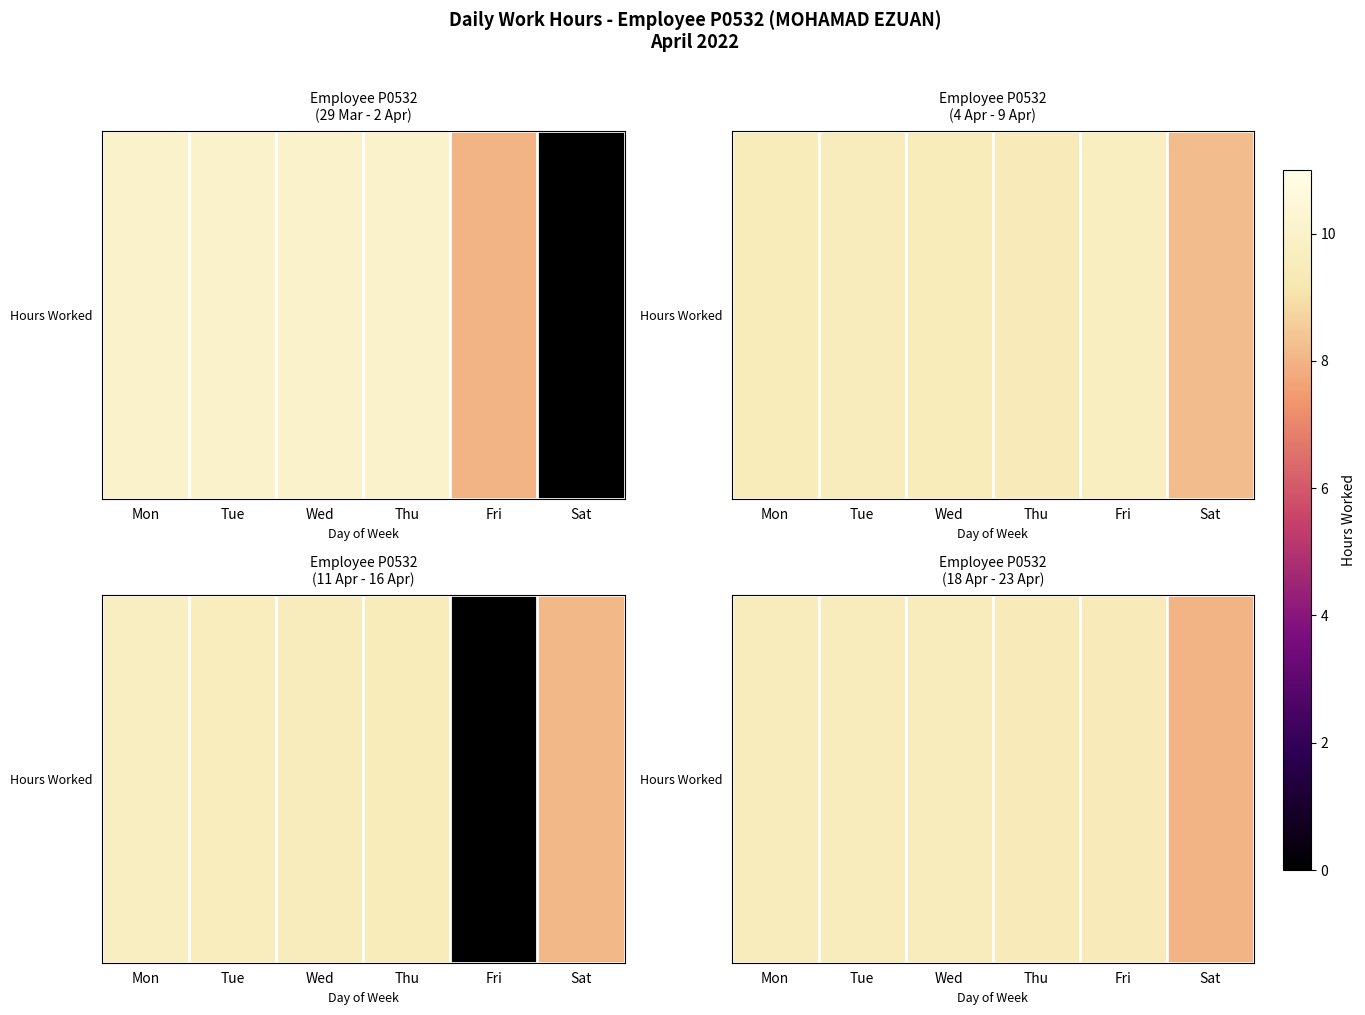

Rank the categories by value from lowest to highest.

Sat, Thu, Fri, Mon, Wed, Tue